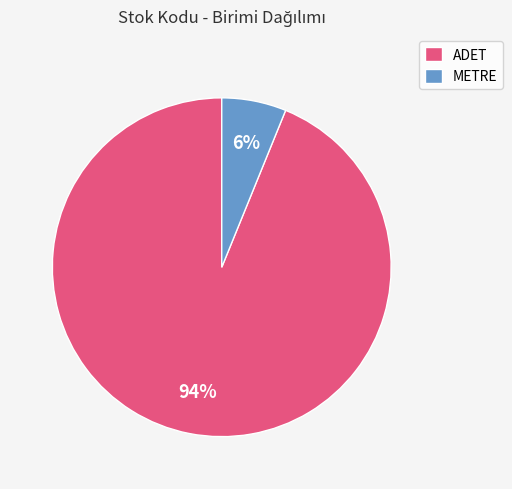

Do ADET and METRE together represent more than half of the pie?

Yes